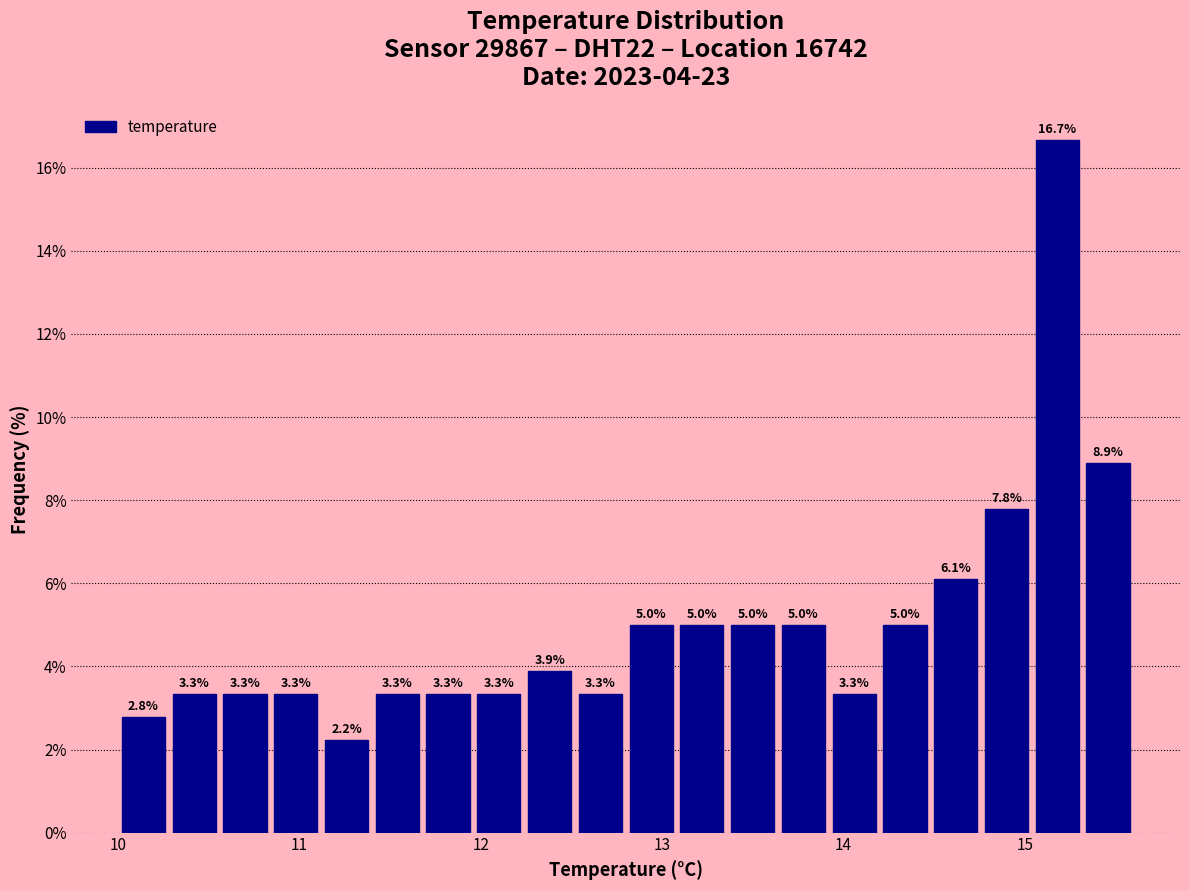

Read against the x-axis, roughly where is the centre of the tallest bar?

15.2